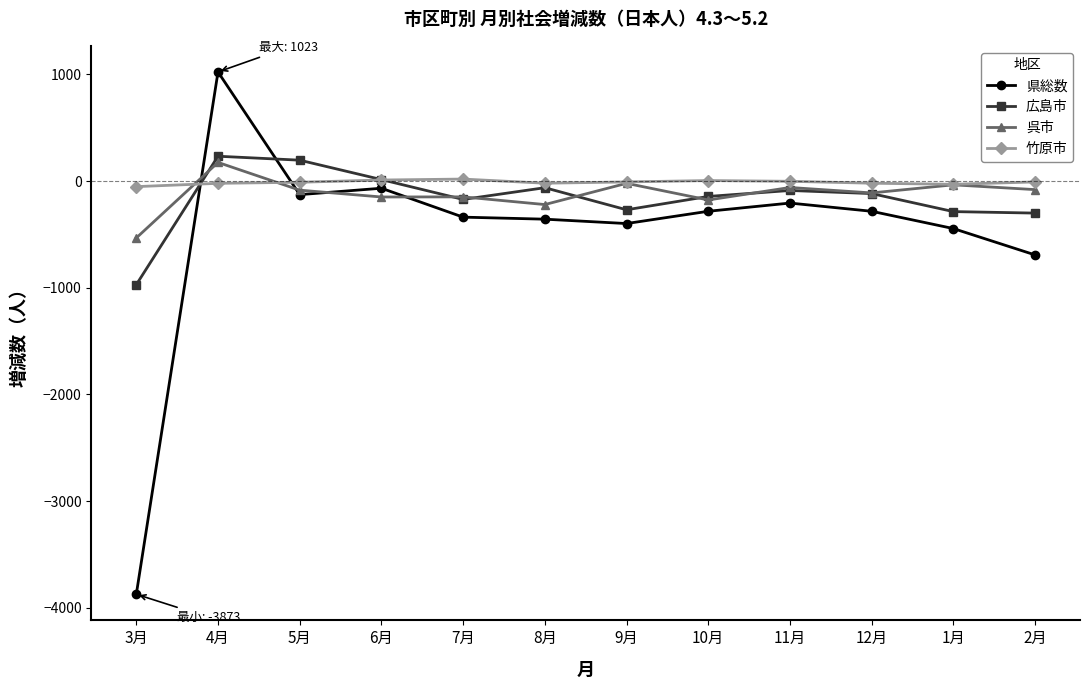

True or false: 県総数 and 竹原市 intersect in this chart.

True